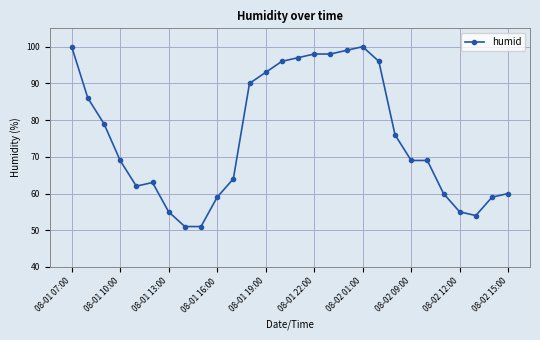

True or false: the data has more than 0 interior local peaks.

True